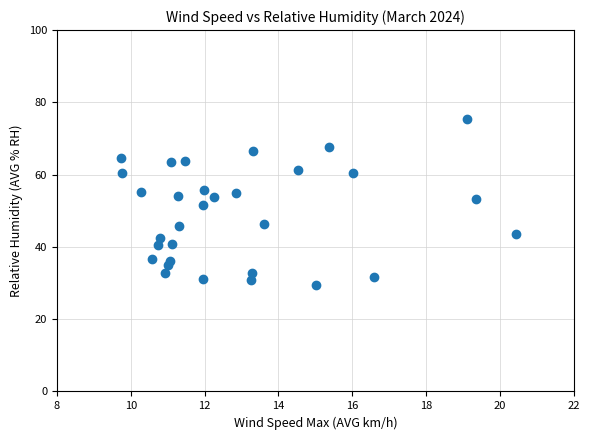

What is the range of Y values (max minus min)?

46.0